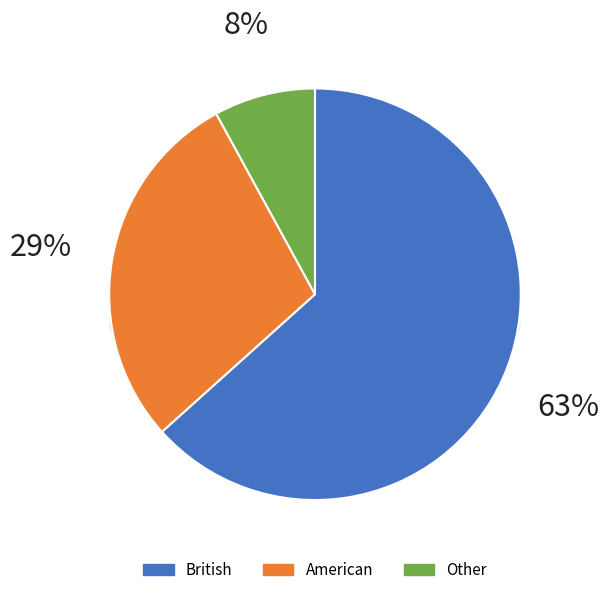

Which slice represents more than half of the pie?

British